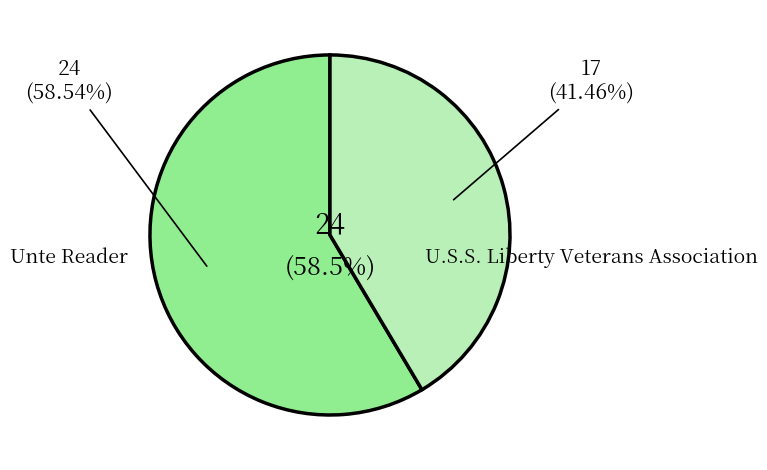

What is the total percentage of Unte Reader and U.S.S. Liberty Veterans Association?

100.0%